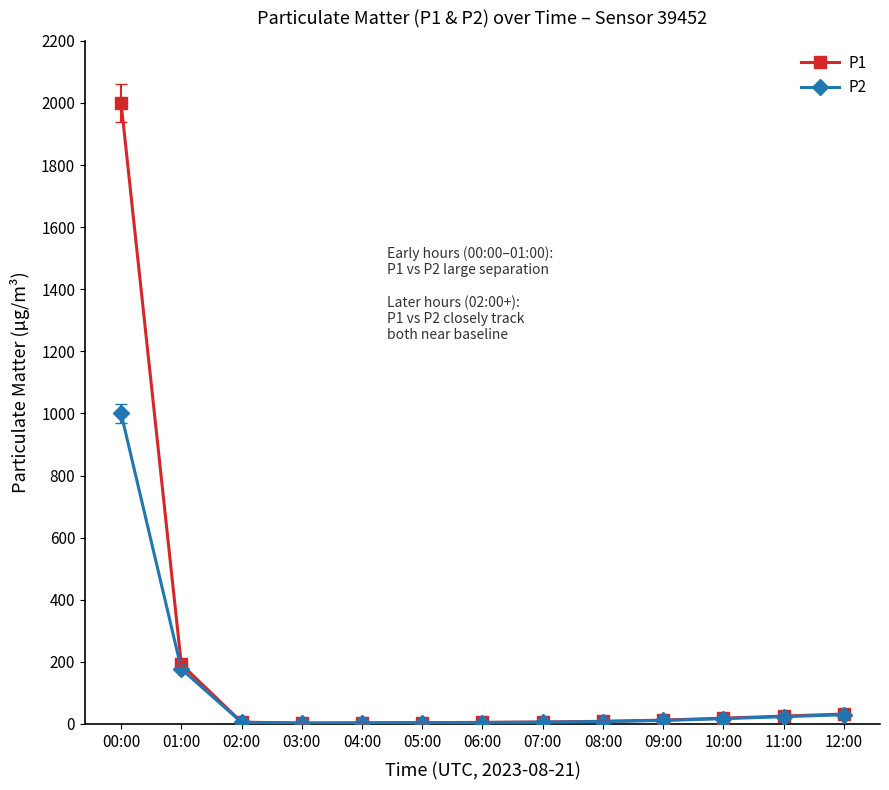

What is the highest value of the P1 series?

1999.9